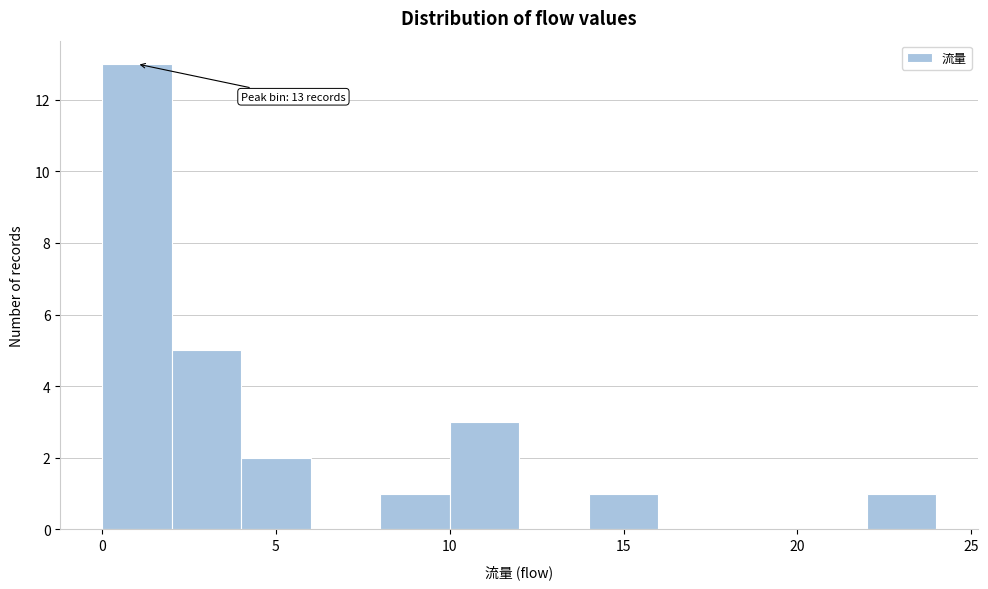

Which range on the x-axis has the tallest bar?

0 to 2